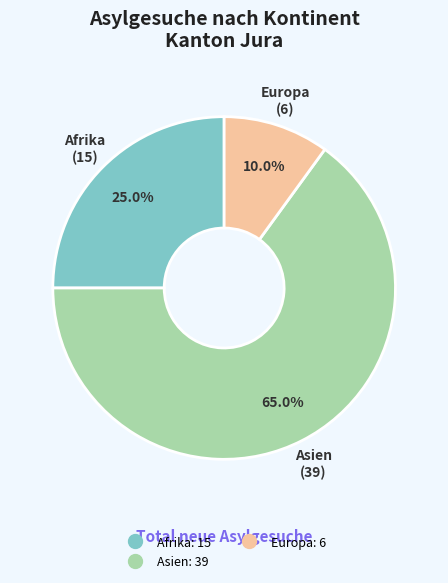

Is there a majority slice in this chart?

Yes